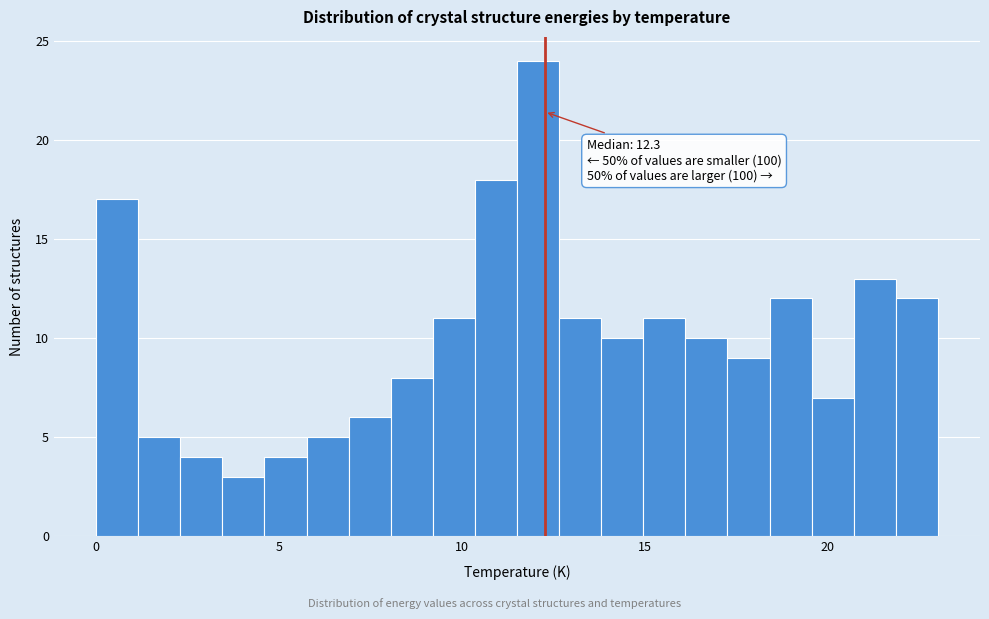

Read against the x-axis, roughly where is the centre of the tallest bar?

12.0